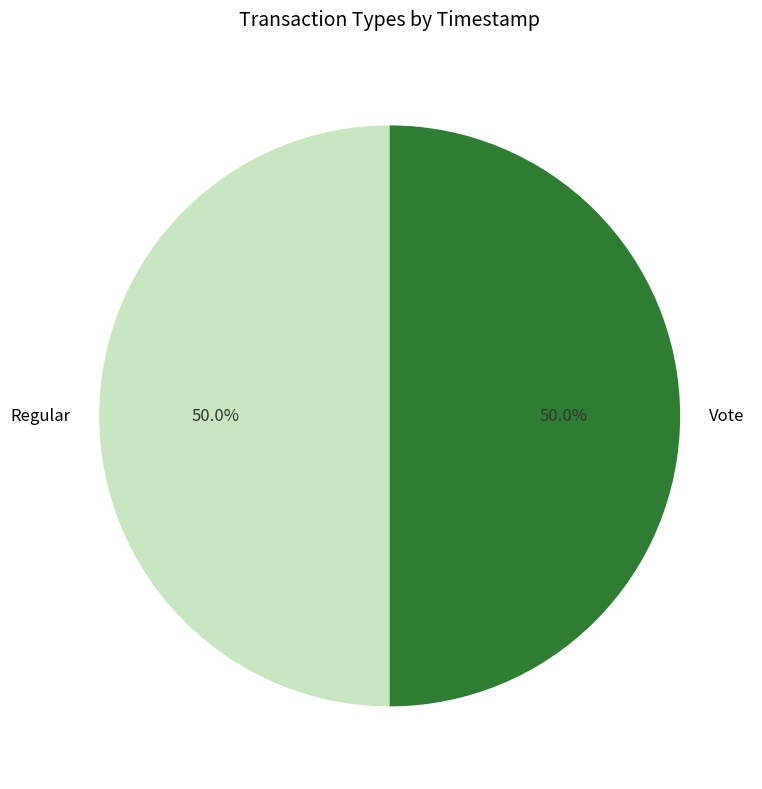

Combined, what portion of the pie is Regular and Vote?

100.0%